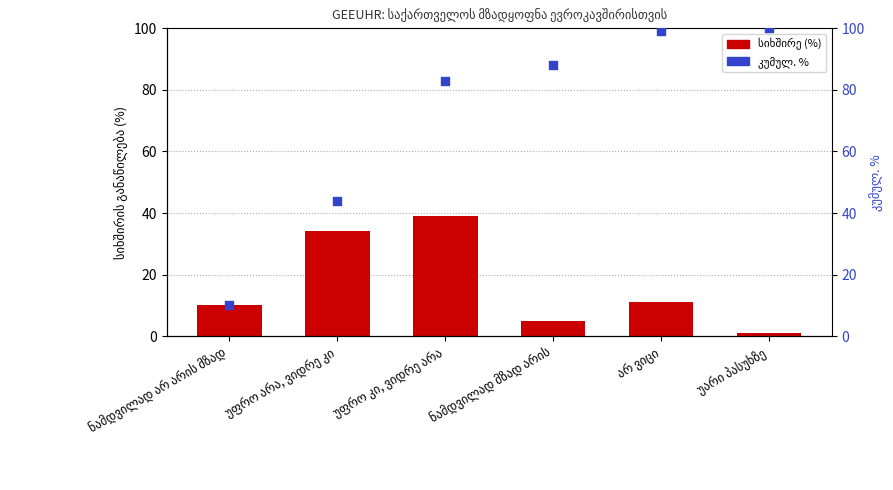

Which series has the widest spread of Y values?

კუმულ. % (პერცენტილი)